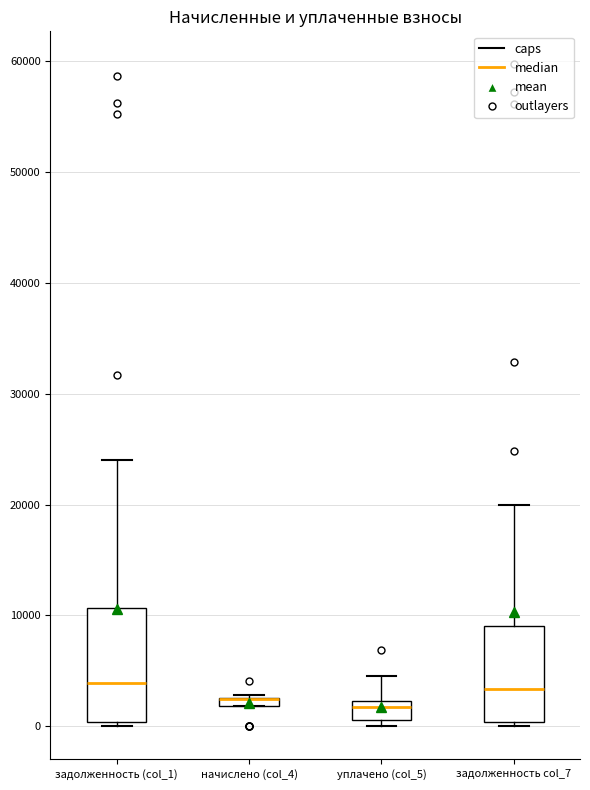

Where is the lower edge of the box for начислено (col_4) on the y-axis? The values are not printed on the chart, so give them approximately, as read against the axis.

2000